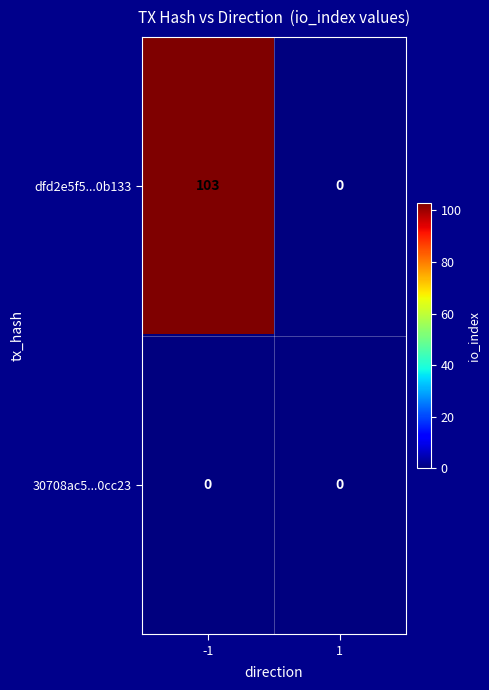

What is the greatest value displayed?

103